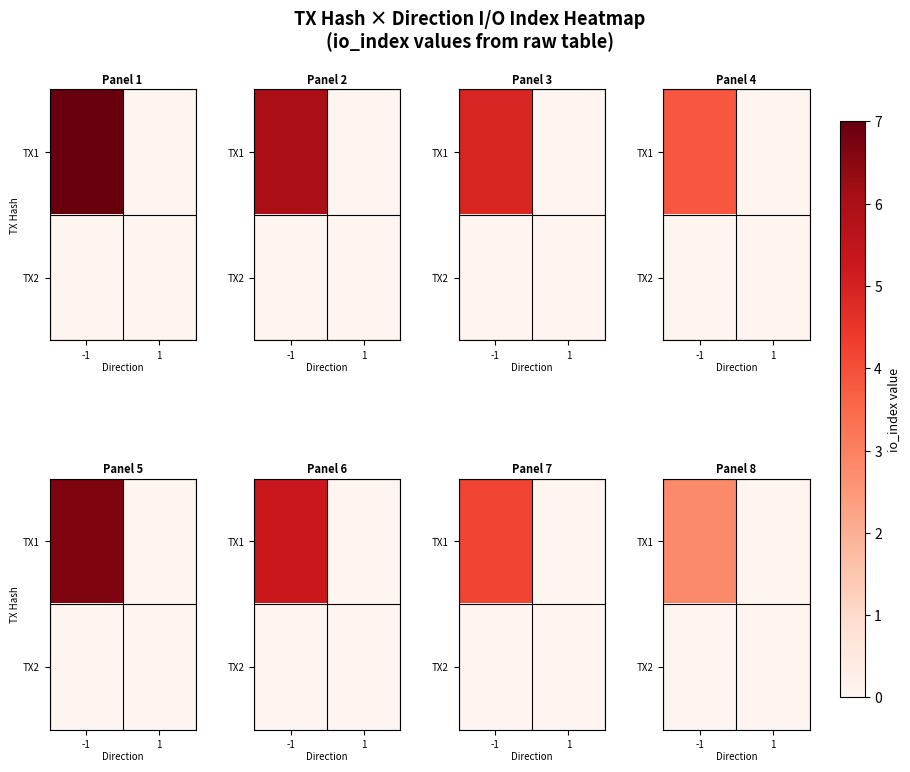

At which label is TX2 closest to 0?

-1